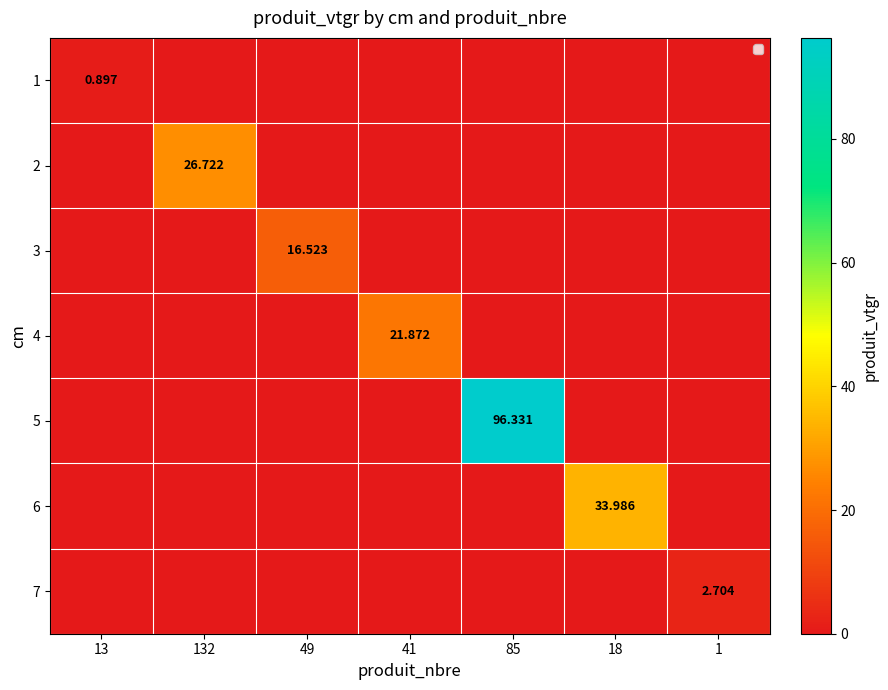

What is the sum of all 6 values?

34.0